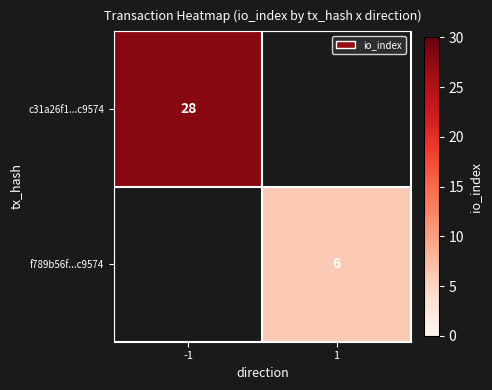

Count the number of data series in this chart.

2